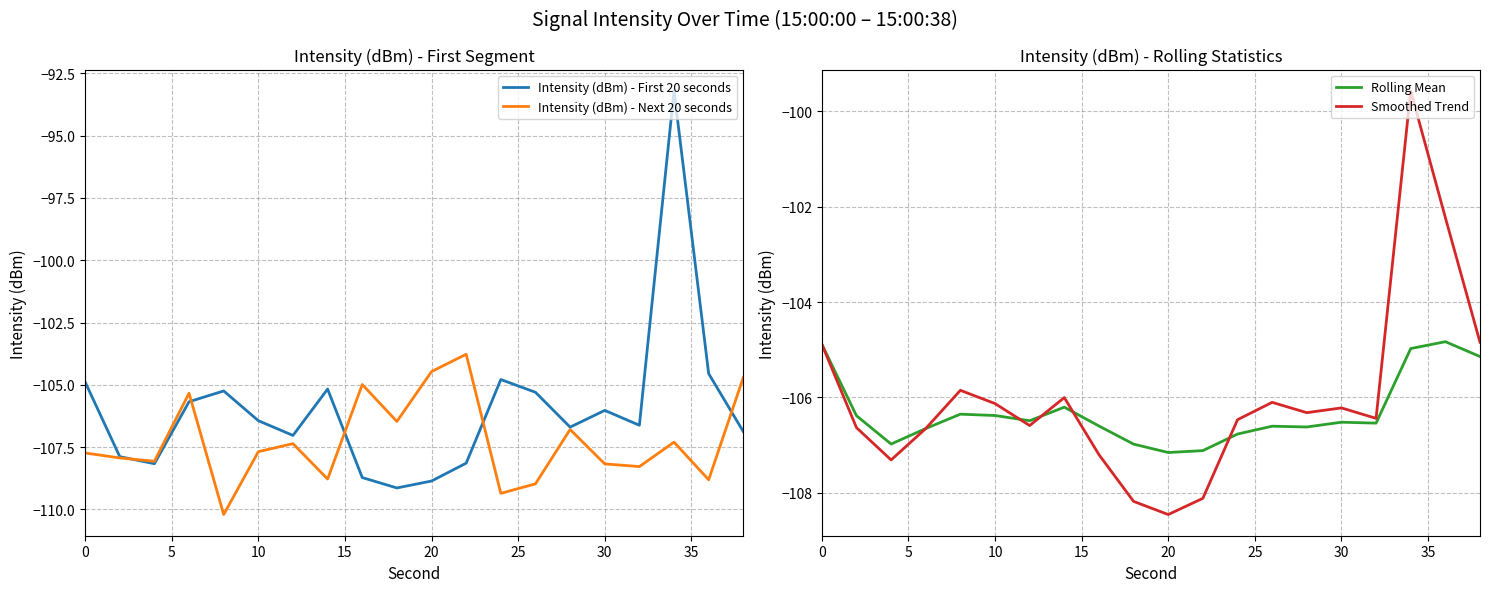

What is the maximum value for Intensity (dBm) - First 20 seconds?

-93.2